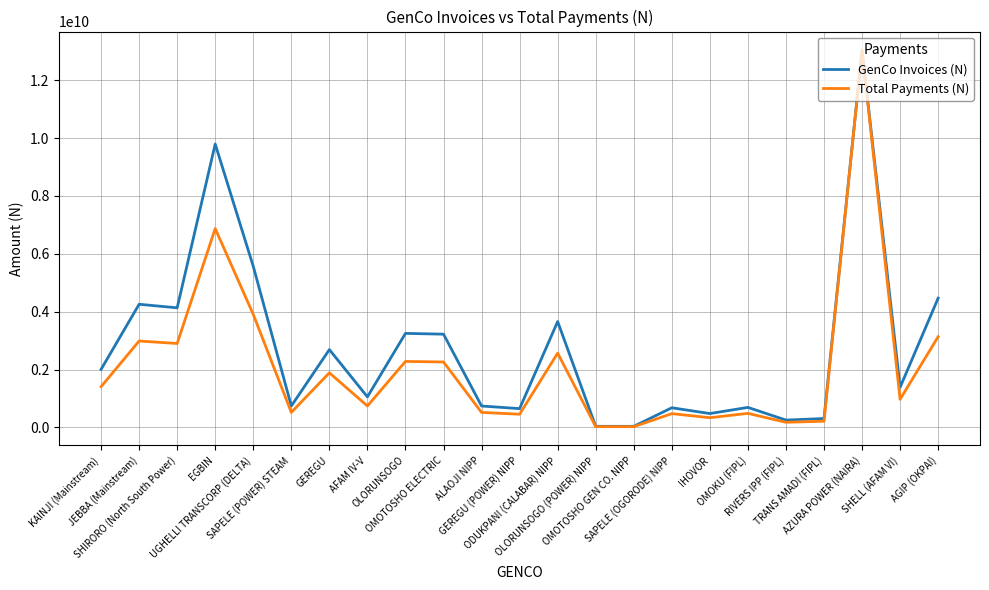

Which series has the largest range (max minus min)?

Total Payments (N)